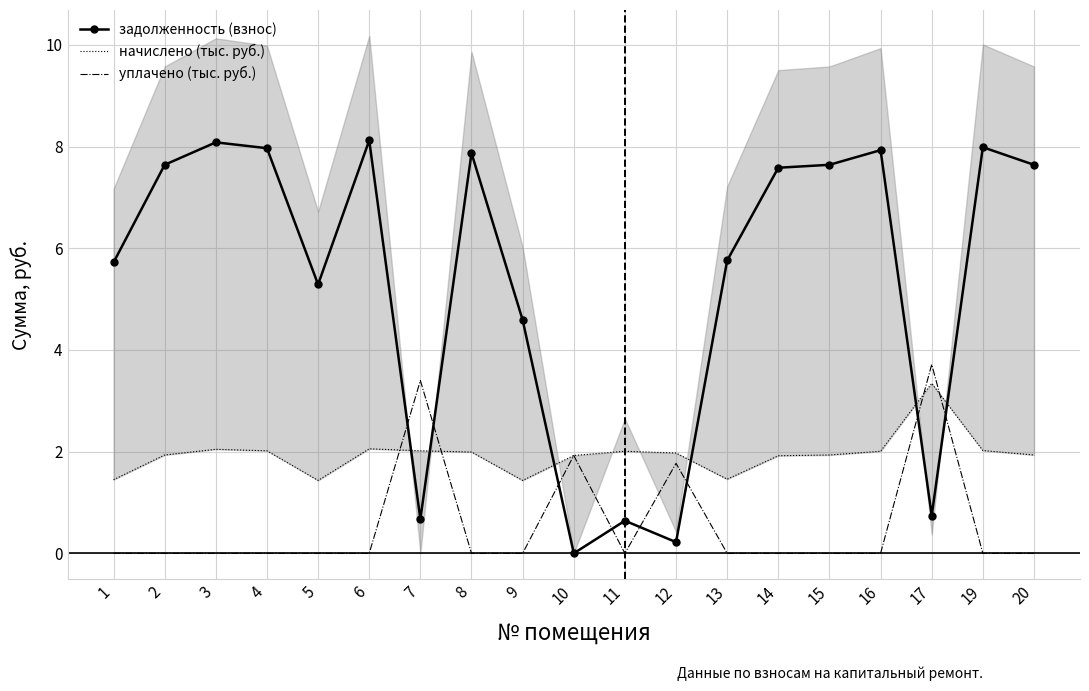

What is the difference between the second highest and minimum values in the задолженность (взнос) series?

8.1